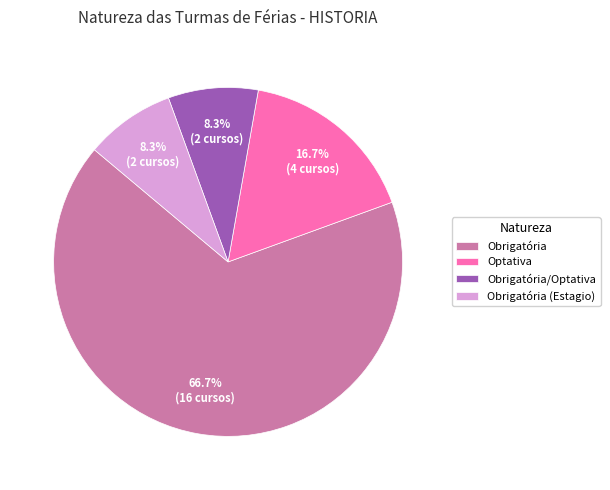

To the nearest percent, what is the difference between the Obrigatória and Obrigatória (Estagio) slice percentages?

58%